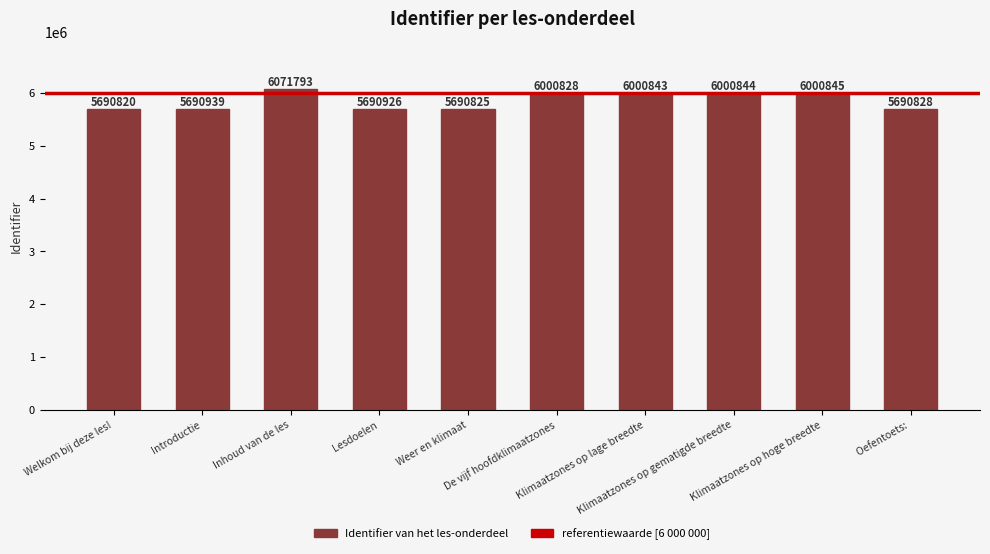

How many distinct data groups are displayed?

1